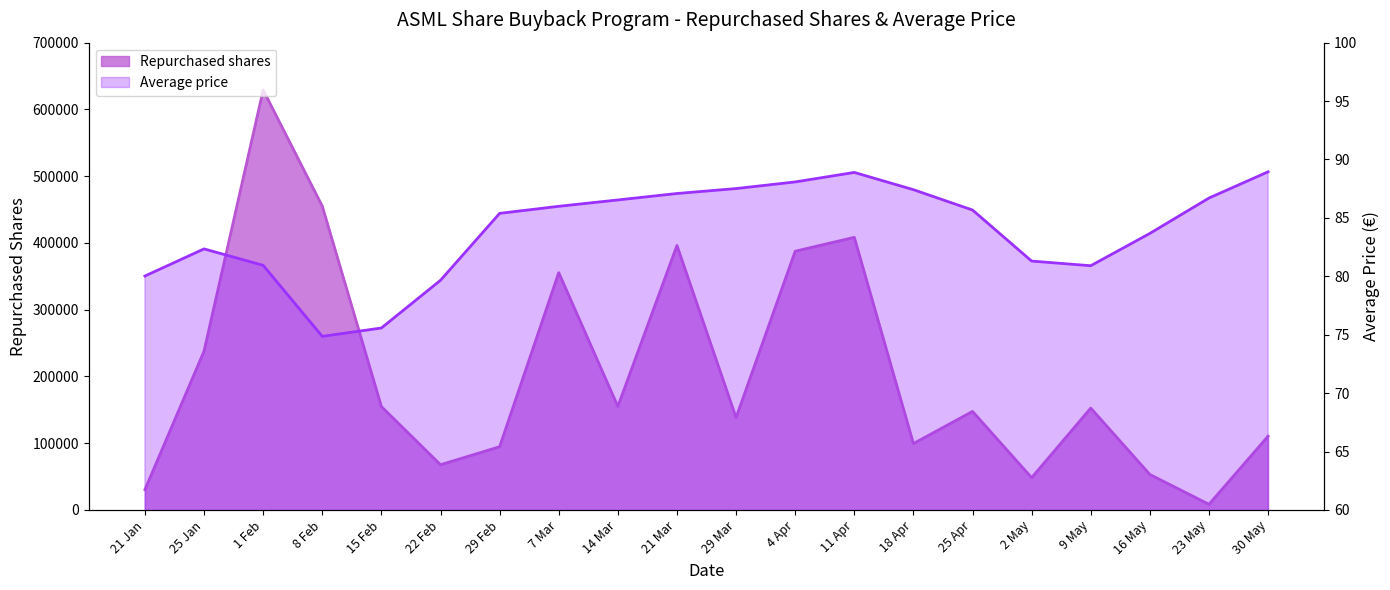

Is the value of Average price at 14 Mar greater than the value of Repurchased shares at 2 May?

No